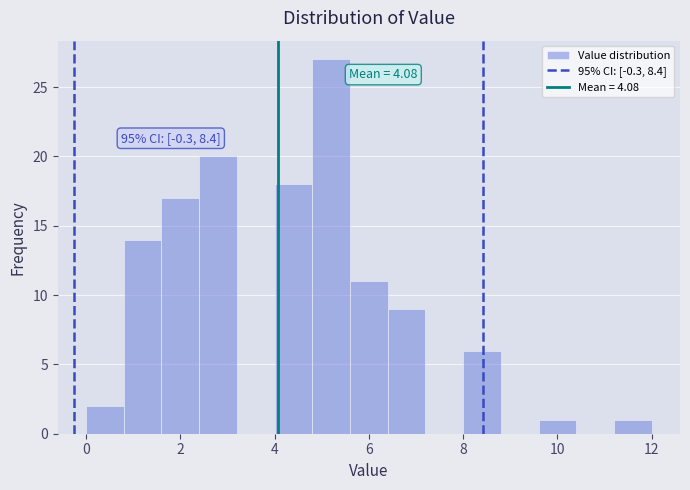

Which range on the x-axis has the tallest bar?

4.8 to 5.6